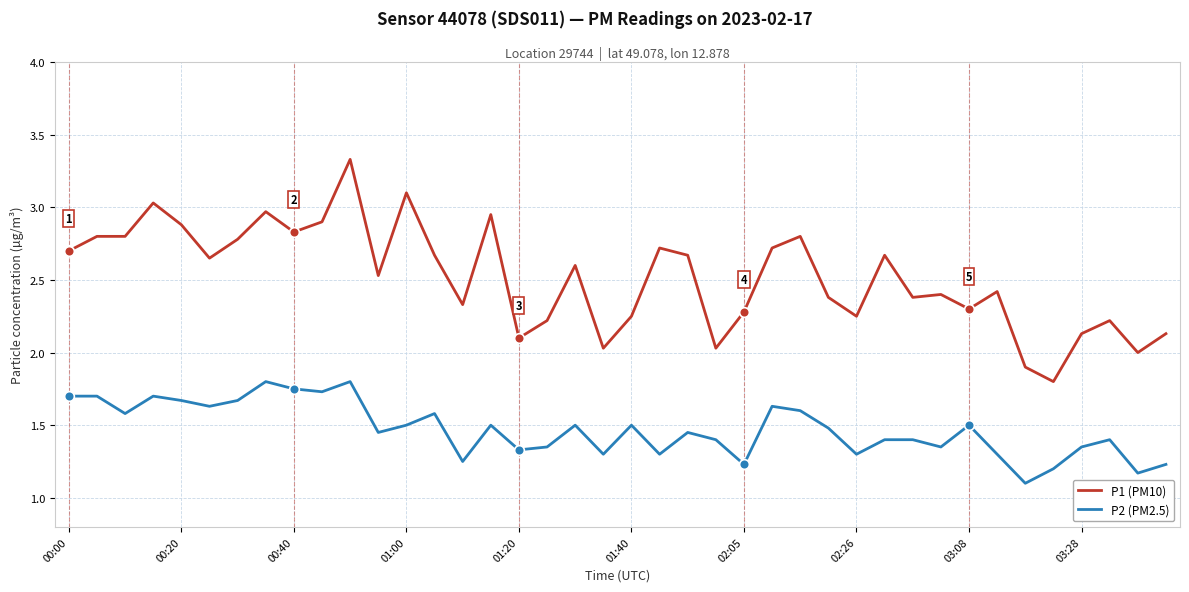

List the series in order of their overall mean, lowest first.

P2 (PM2.5), P1 (PM10)